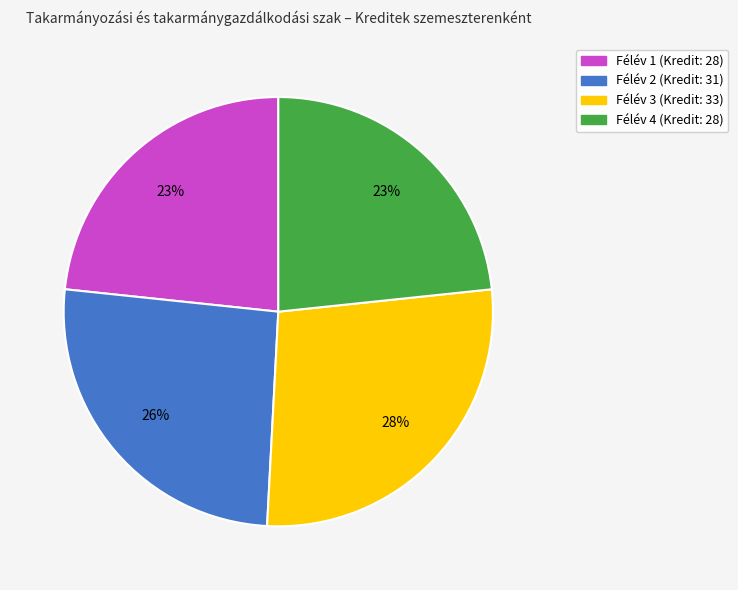

How many segments does this pie chart have?

4